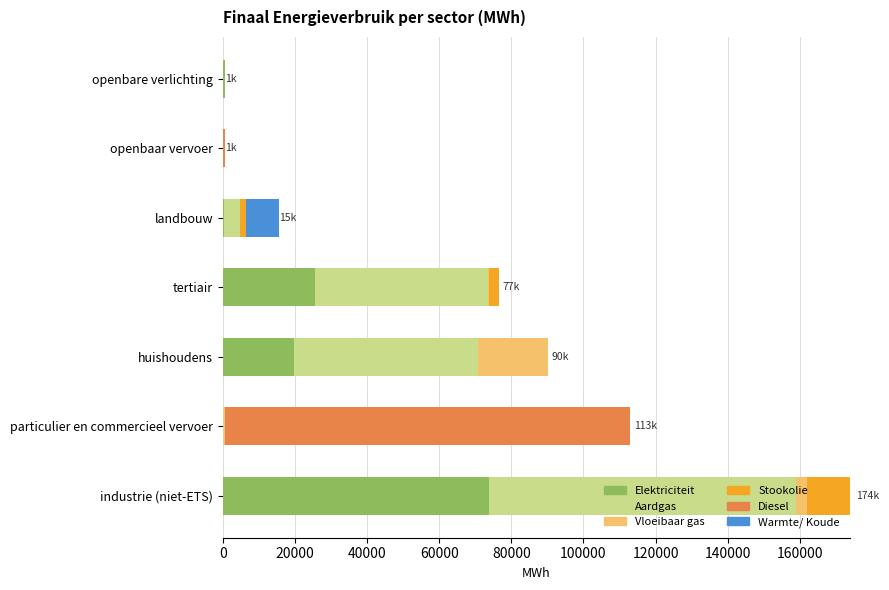

Where is Elektriciteit nearest to the value 36938?

tertiair